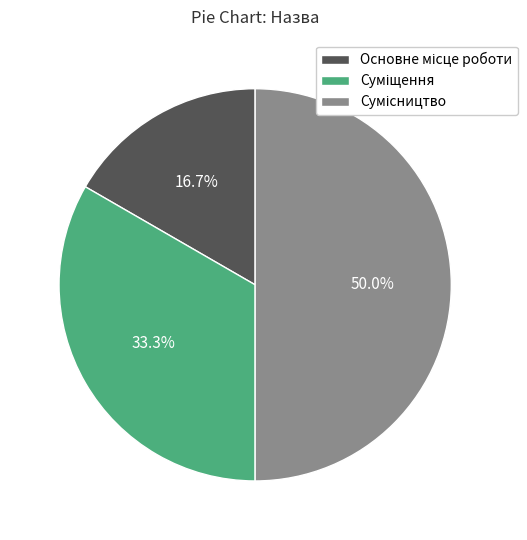

What percentage do Суміщення and Сумісництво together represent?

83.3%